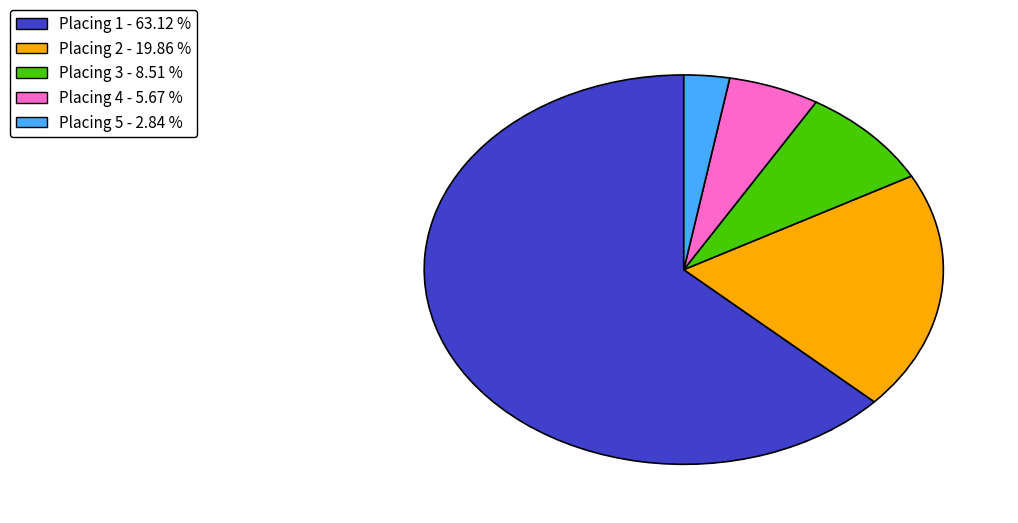

What is the ratio of the value at Placing 1 to the value at Placing 4?

11.1